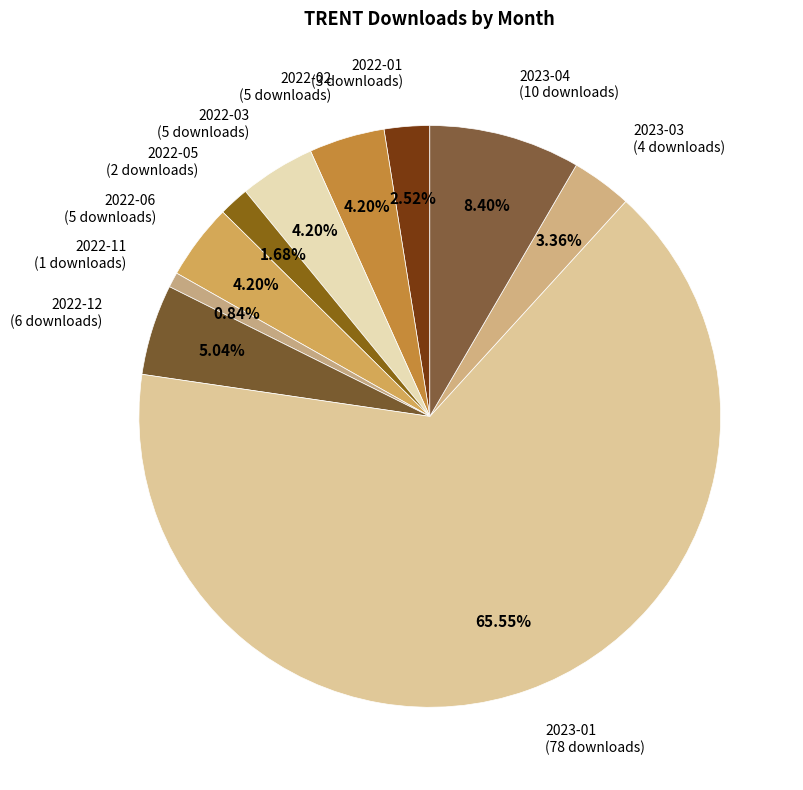

Approximately how many times larger is the value at 2022-03 (5 downloads) compared to 2022-02 (5 downloads)?

1.0